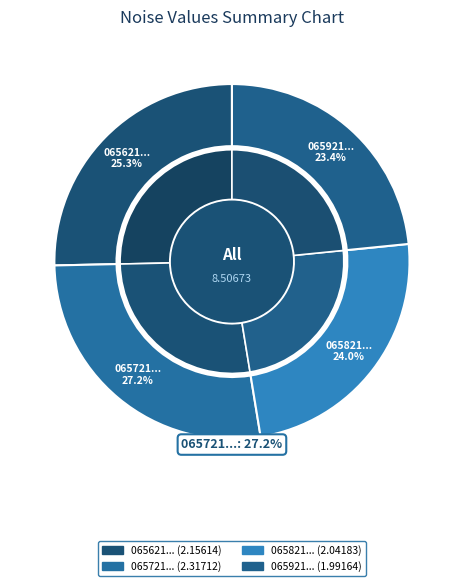

How many slices are in this pie chart?

4